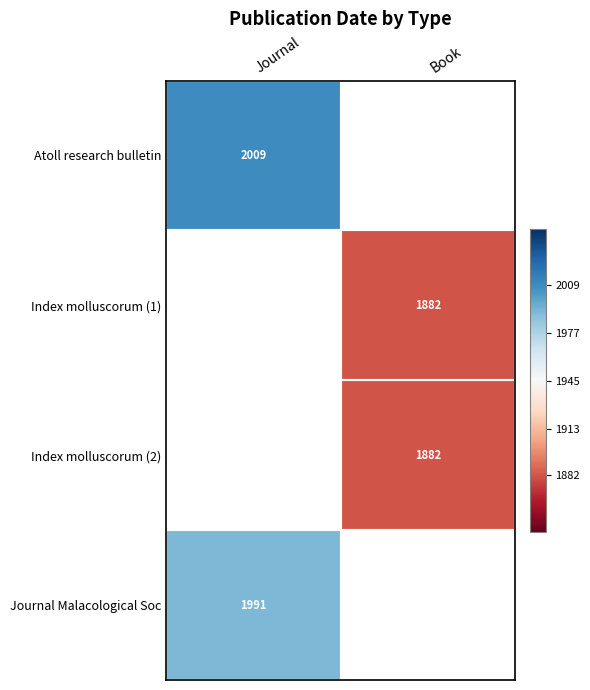

The value of Atoll research bulletin at Journal is 2799. True or false?

False